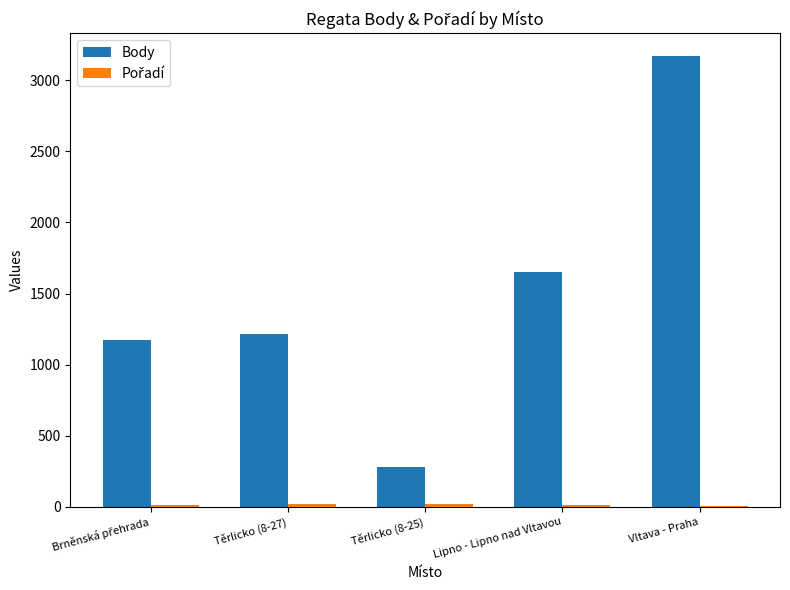

At which category is the sum across all series the highest?

Vltava - Praha